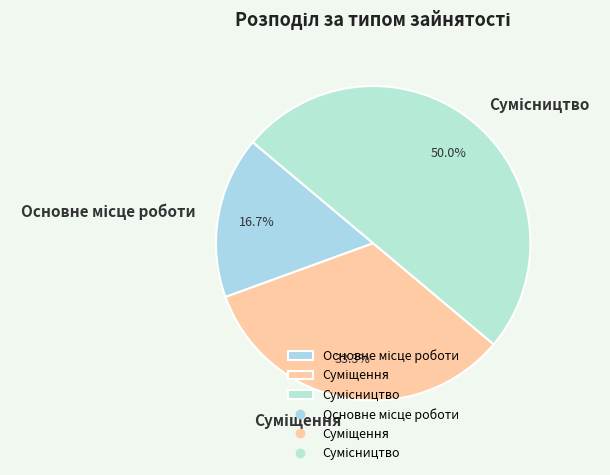

How many slices are in this pie chart?

3